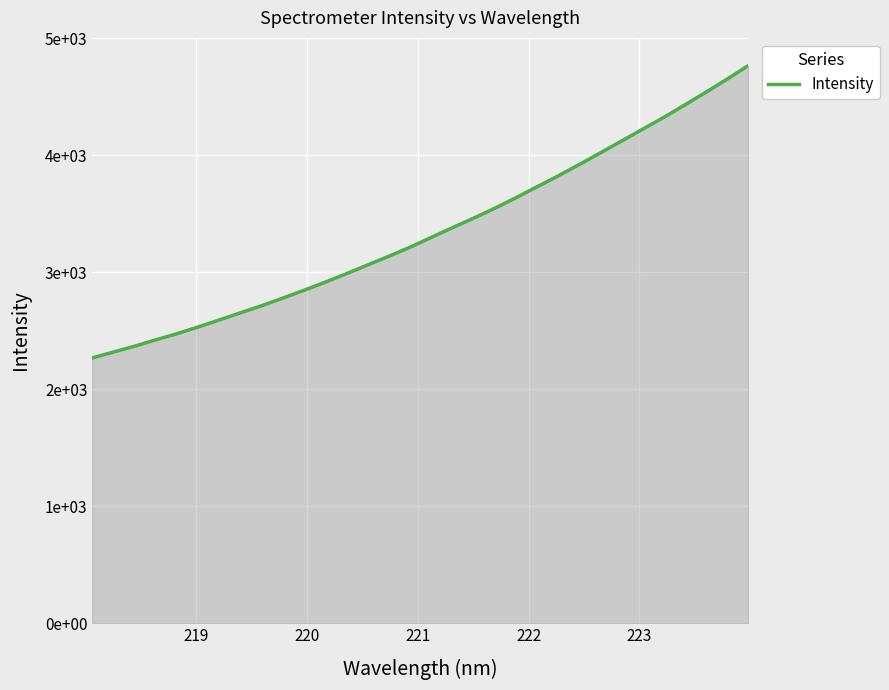

Does the chart have visible grid lines?

Yes